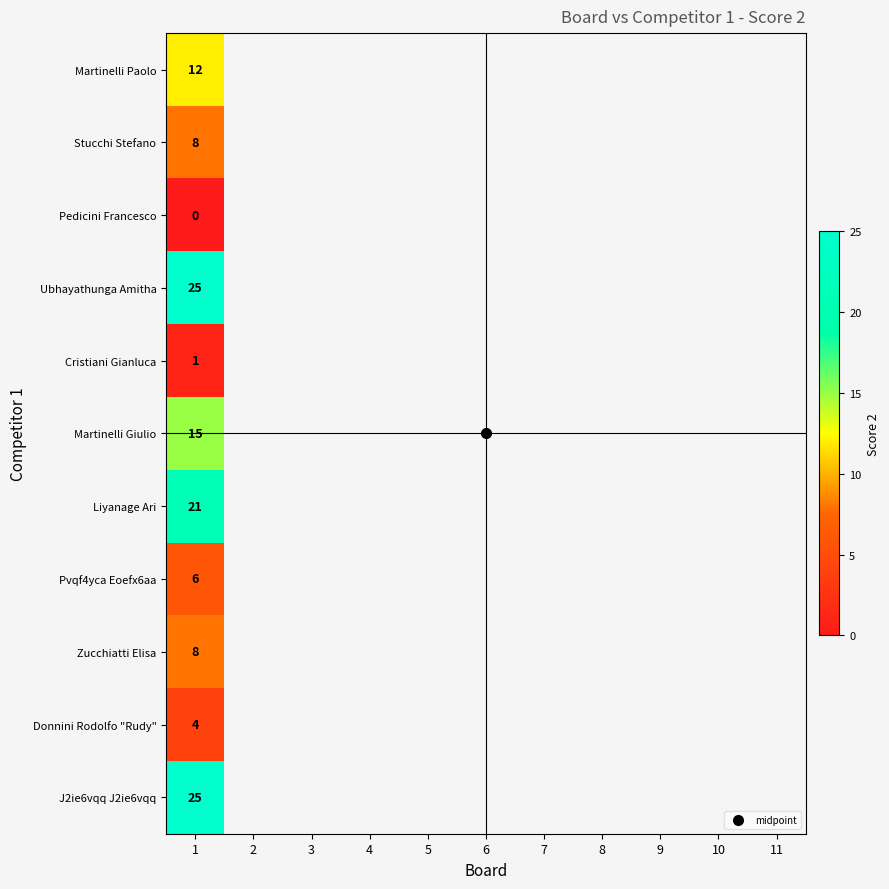

Which has a higher value, 7 or 11?

11